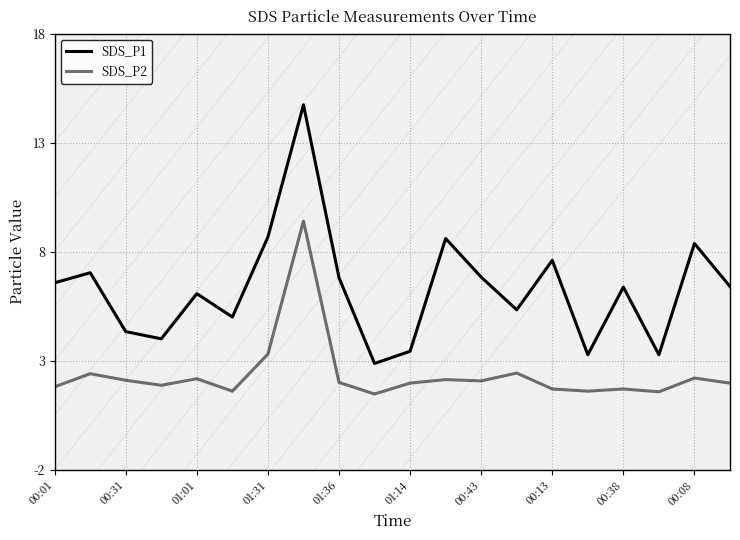

How many lines are shown in the chart?

2